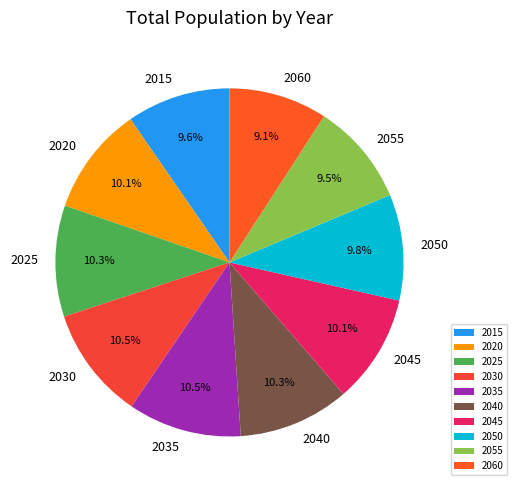

To the nearest percent, what is the combined percentage of 2040 and 2050?

20%